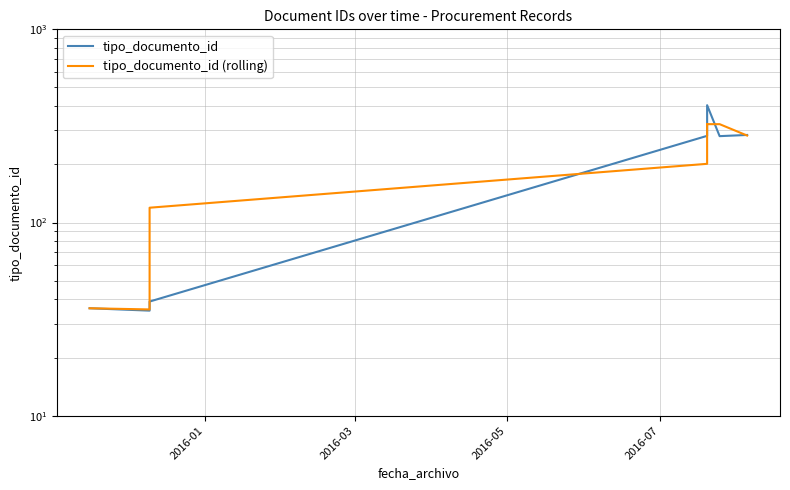

Between which two adjacent categories do tipo_documento_id and tipo_documento_id (rolling) first intersect?

2016-05 and 2016-07